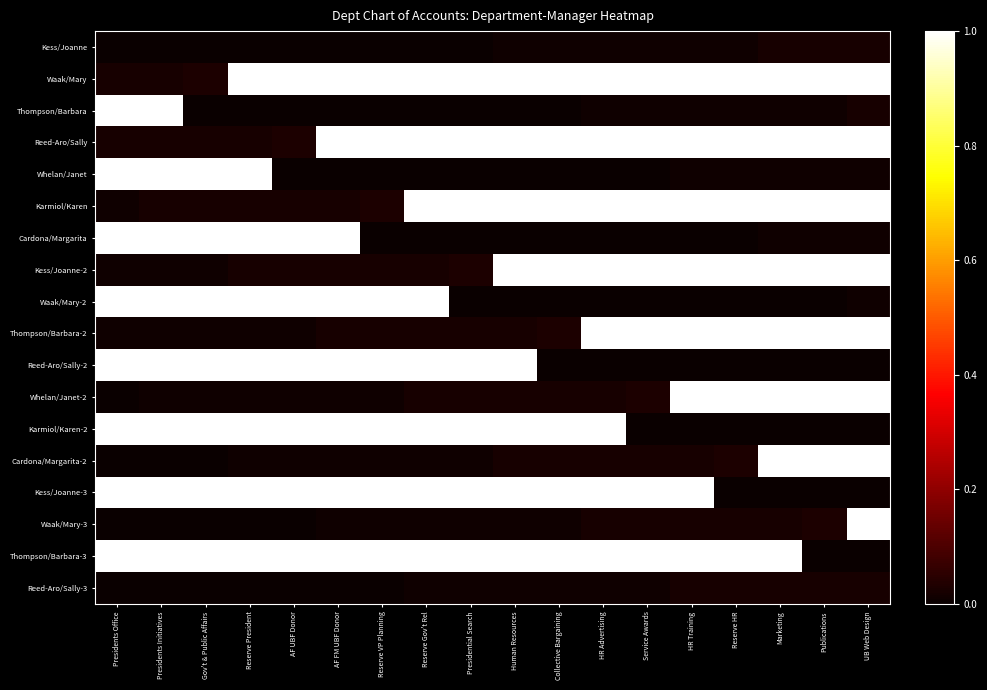

At which category is the sum across all series the highest?

Presidents Initiatives